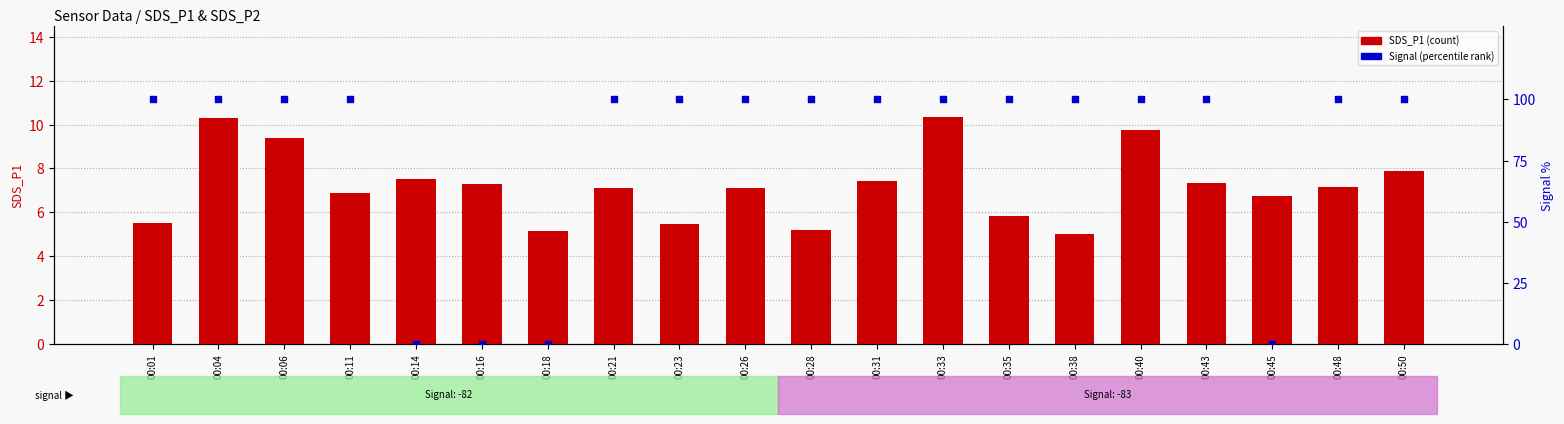

At how many categories does at least one series exceed 64?

16